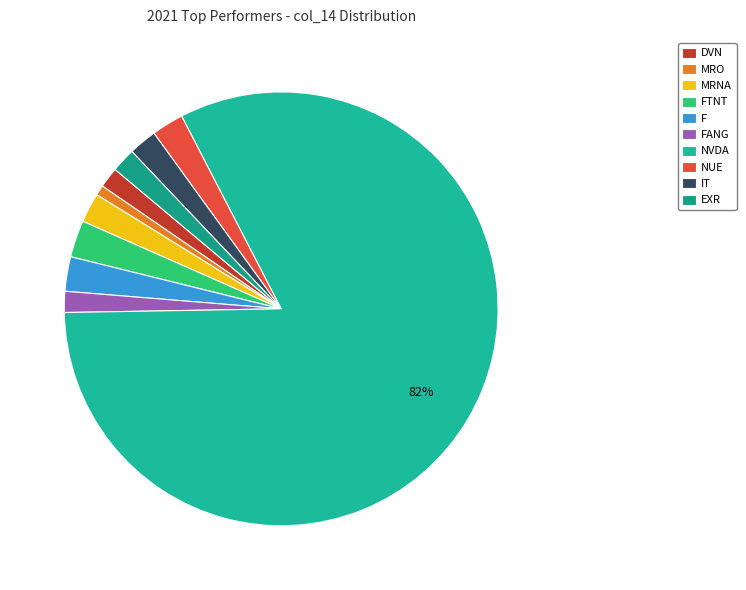

Is it true that MRO is 10% of the pie?

False